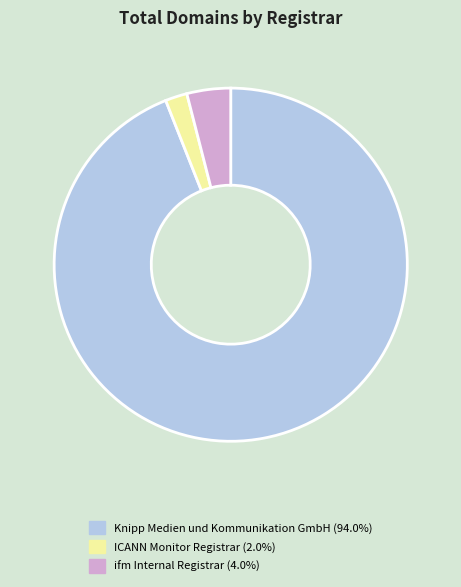

How many segments does this pie chart have?

3